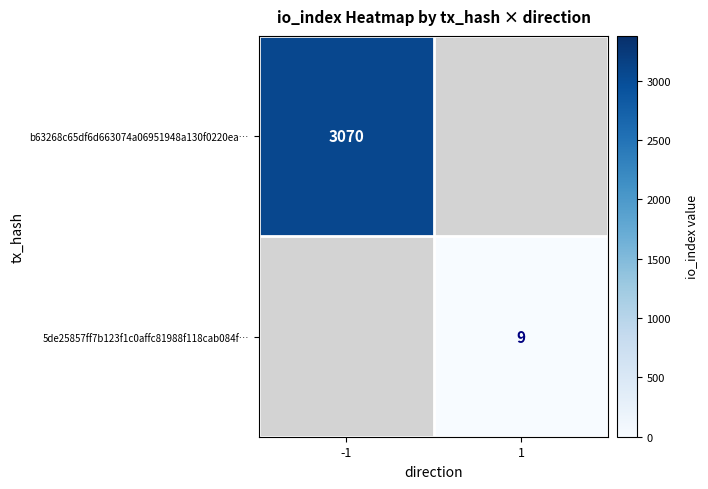

Is it true that b63268c65df6d663074a06951948a130f0220ea… equals 3070 at -1?

True